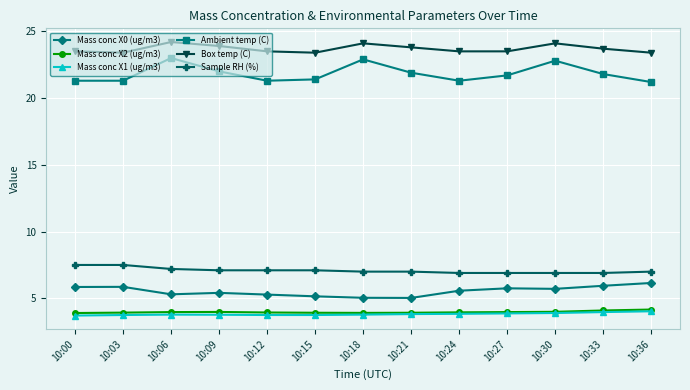

True or false: Mass conc X2 (ug/m3) and Mass conc X0 (ug/m3) cross at least once.

False